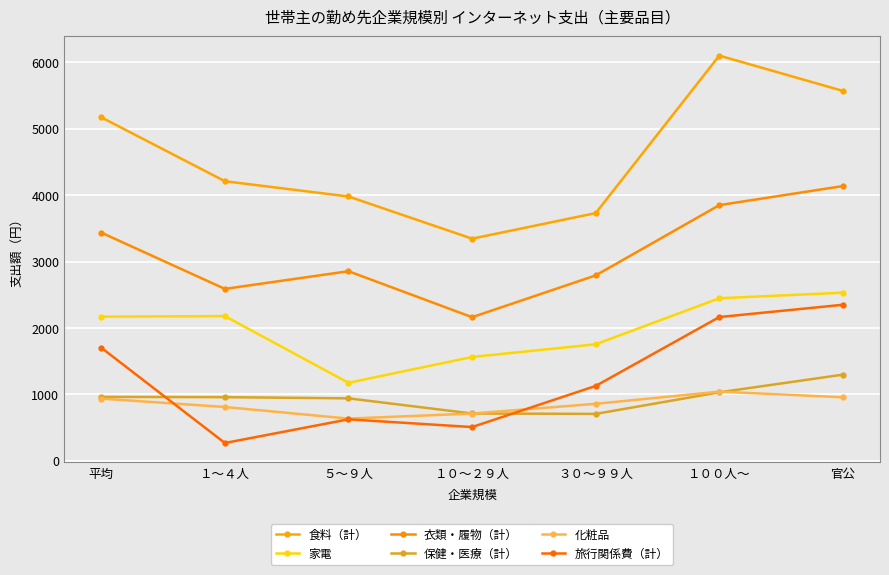

At １００人～, list the series in order from largest to smallest.

食料（計）, 衣類・履物（計）, 家電, 旅行関係費（計）, 化粧品, 保健・医療（計）